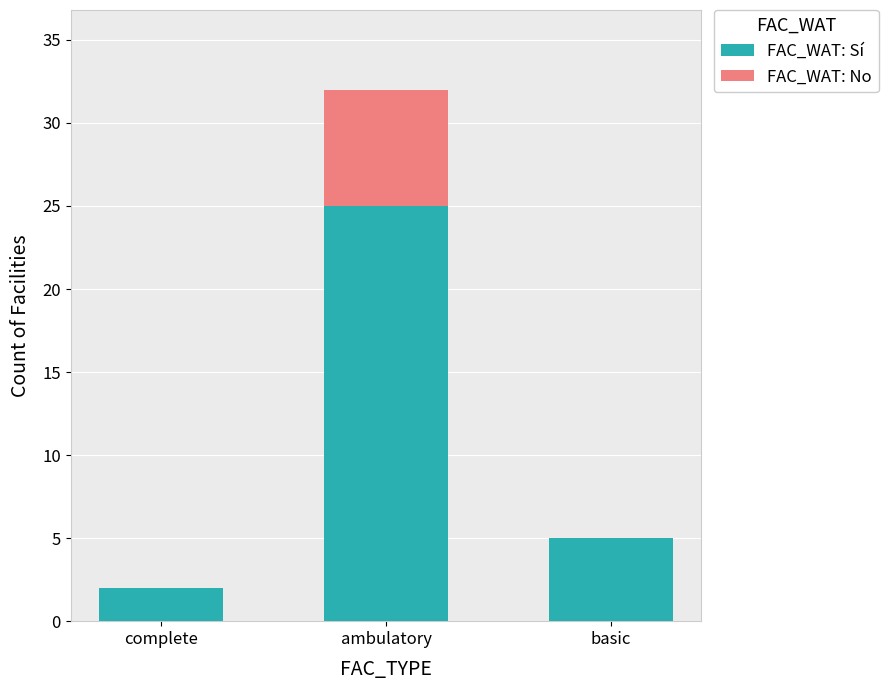

At which label does FAC_WAT: Sí reach its peak?

ambulatory